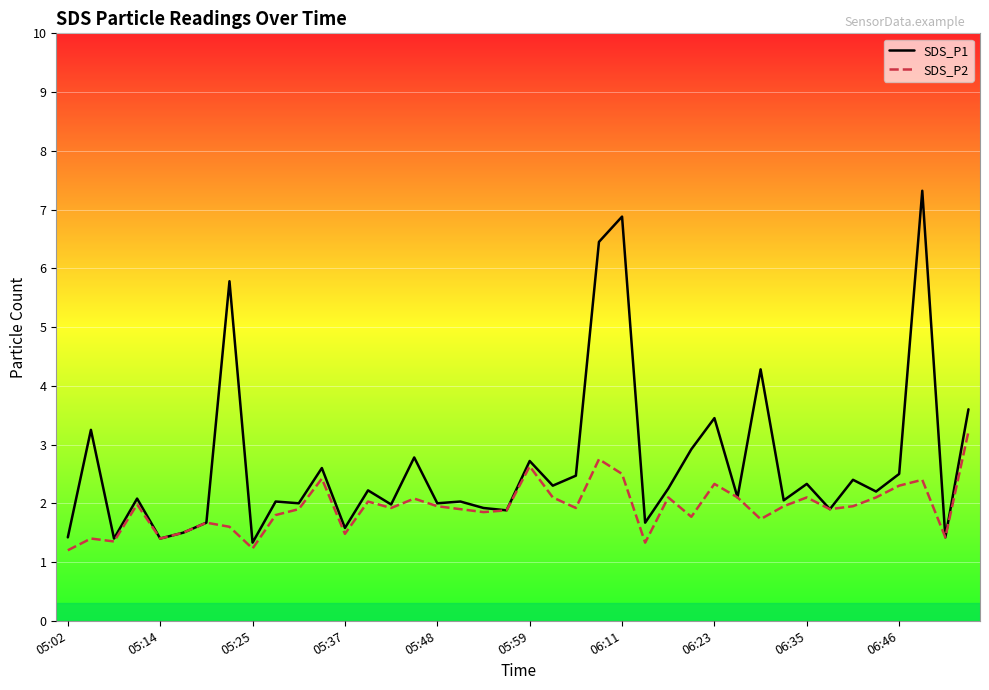

Which series has the widest spread of values?

SDS_P1